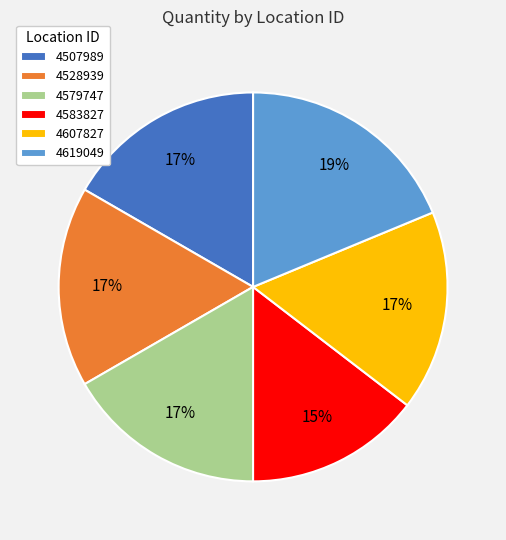

To the nearest percent, what portion does 4507989 represent?

17%